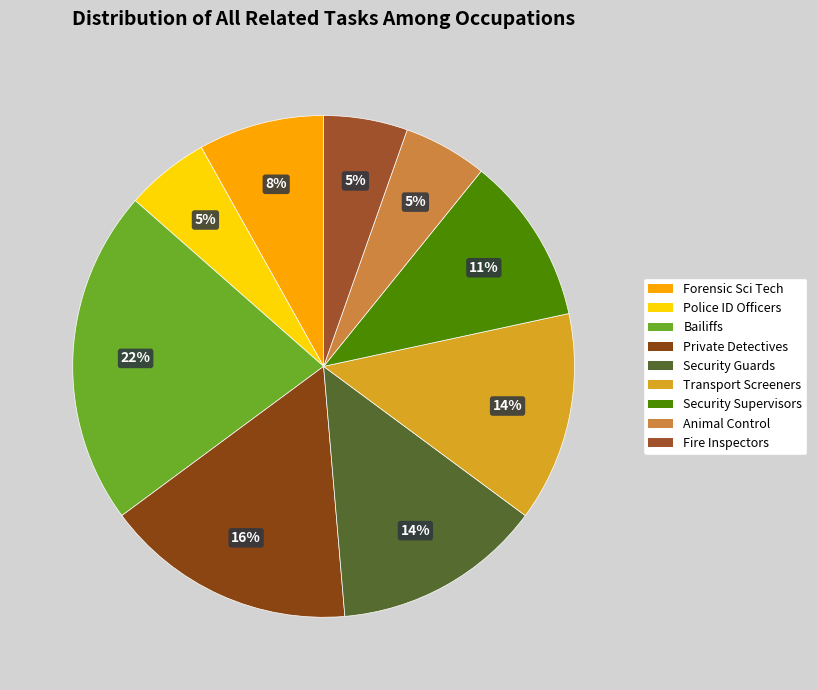

How many segments does this pie chart have?

9